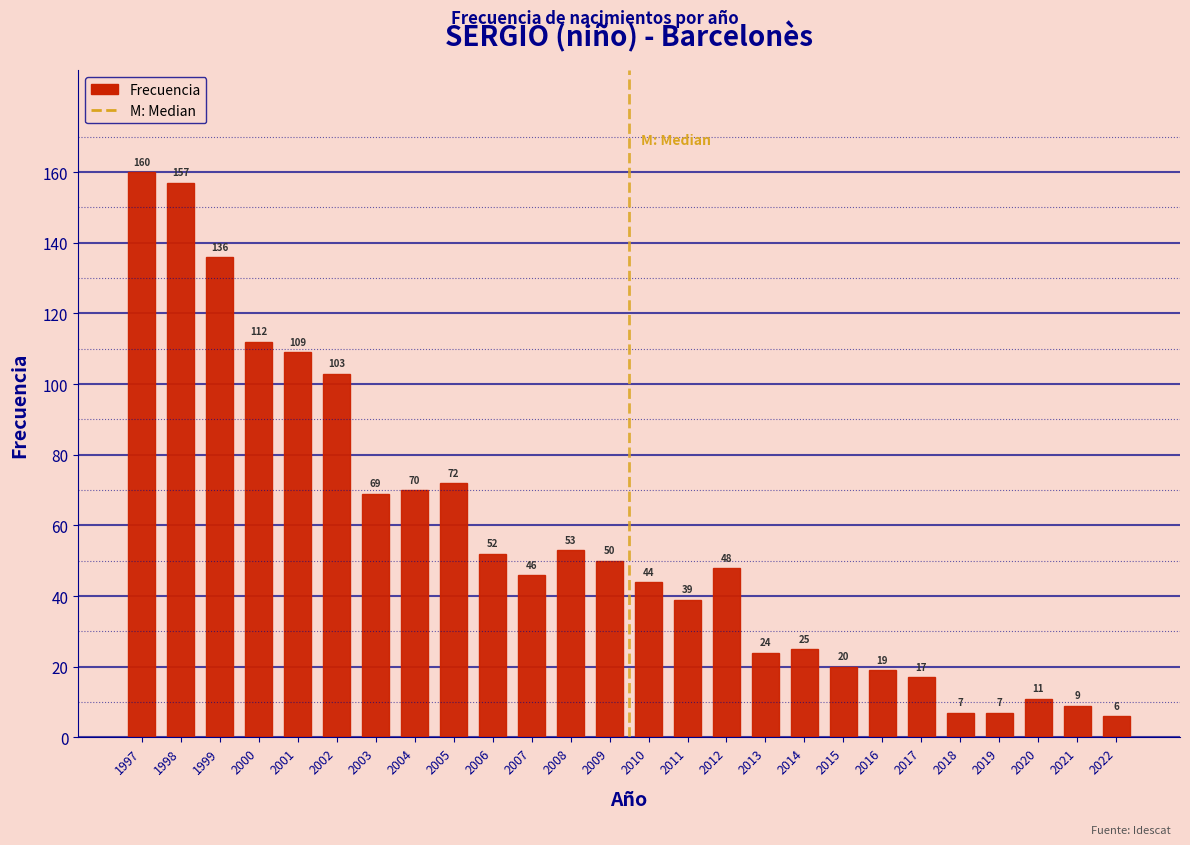

Reading right to left, list all the values displayed in this chart.

6	9	11	7	7	17	19	20	25	24	48	39	44	50	53	46	52	72	70	69	103	109	112	136	157	160